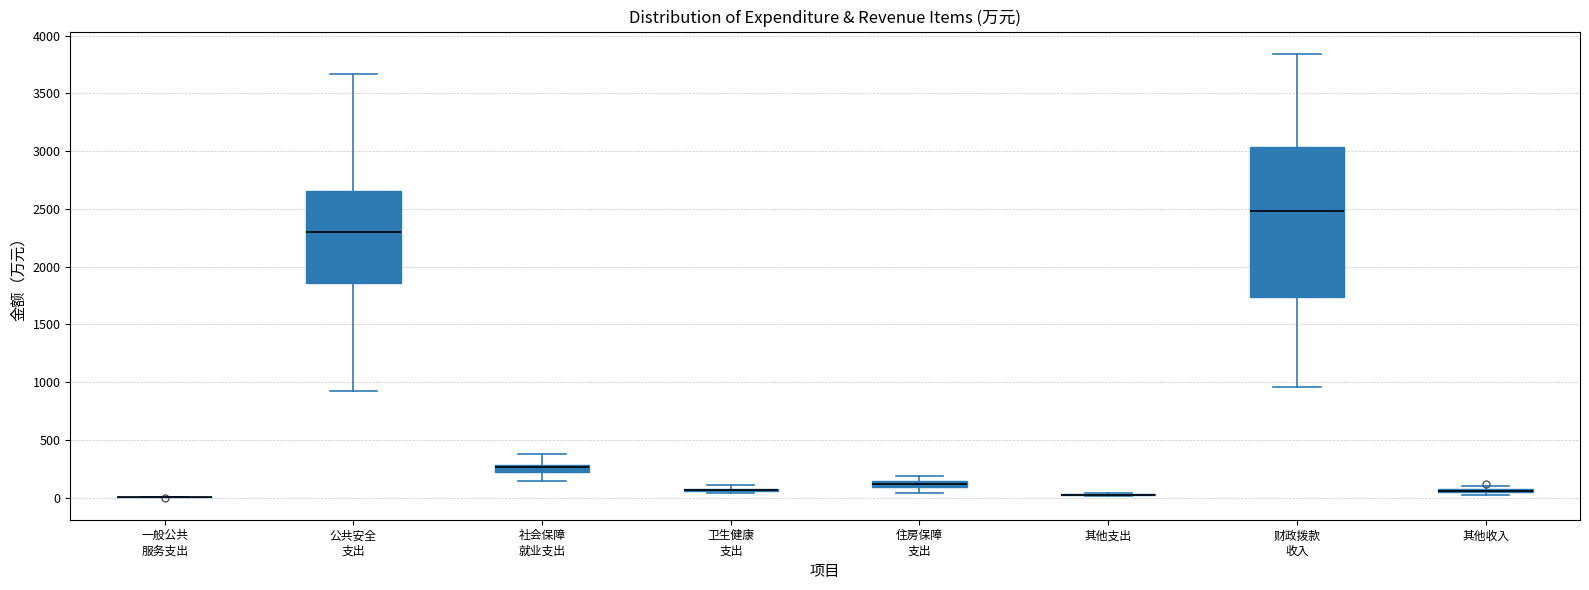

Where does the median line of the box for 财政拨款 收入 sit on the y-axis? The values are not printed on the chart, so give them approximately, as read against the axis.

2500